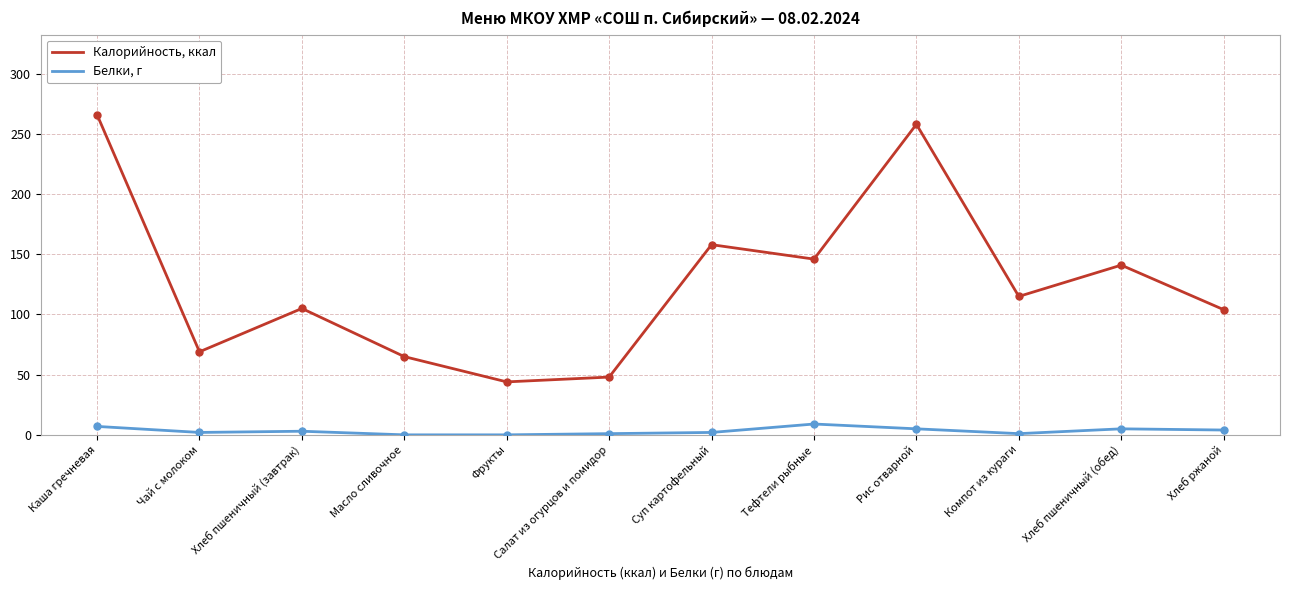

True or false: Белки, г and Калорийность, ккал cross at least once.

False